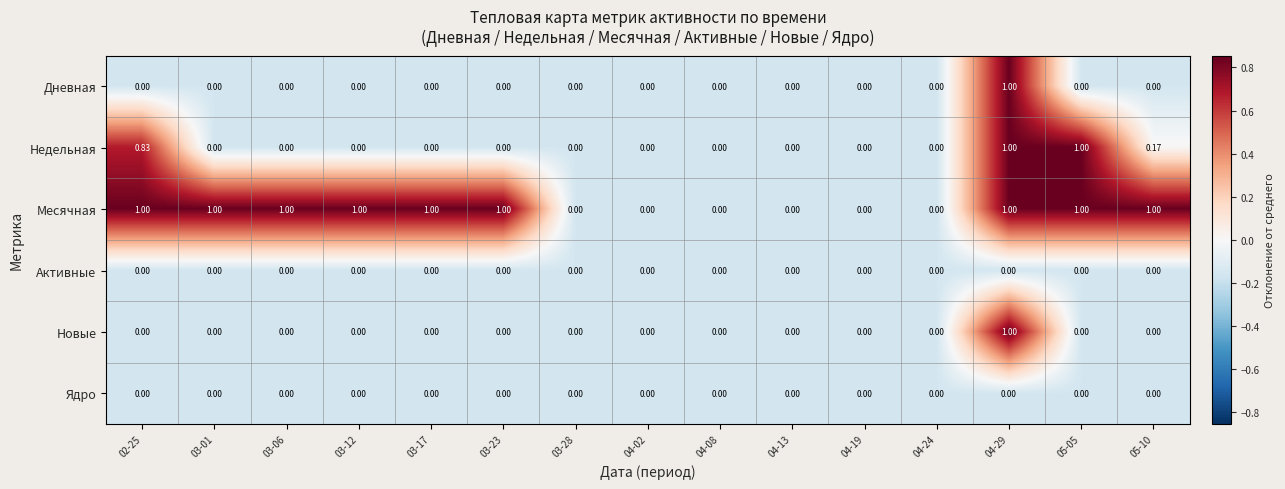

Which series has the largest total across all categories?

Месячная